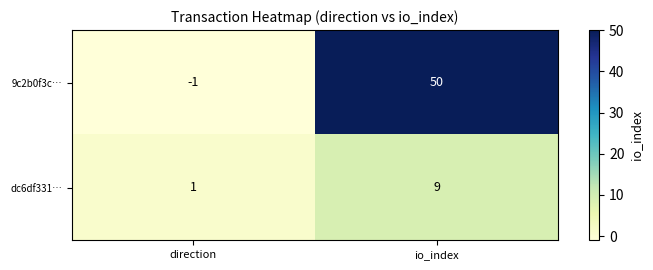

List the series in order of their overall mean, highest first.

9c2b0f3c…, dc6df331…